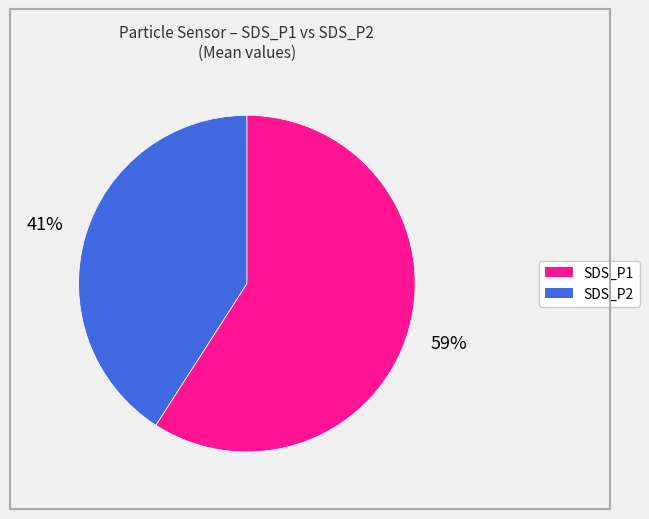

To the nearest percent, what is the average slice percentage?

50%